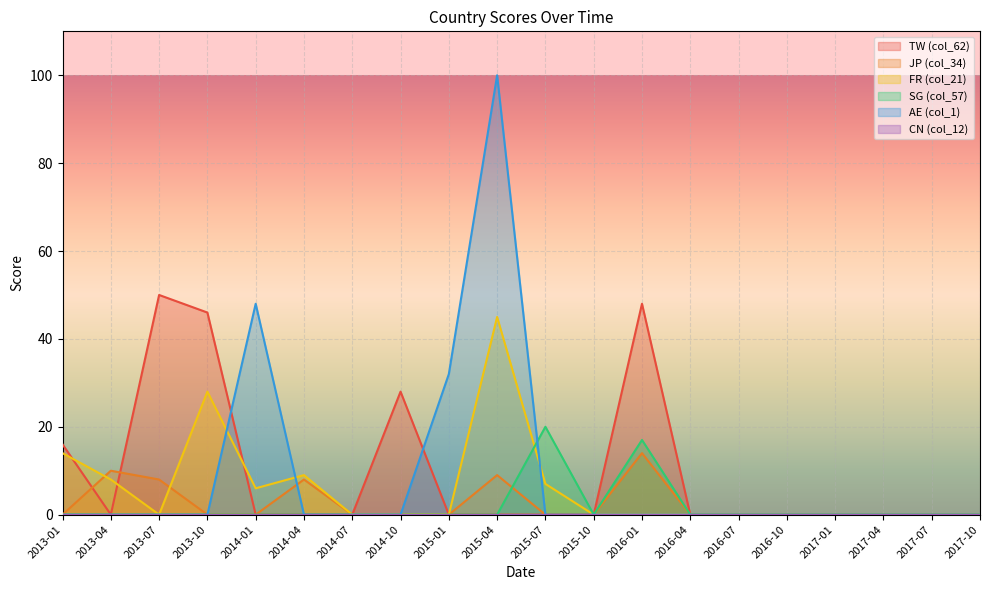

Read the FR (col_21) value at 2014-01, to the nearest 5.

5